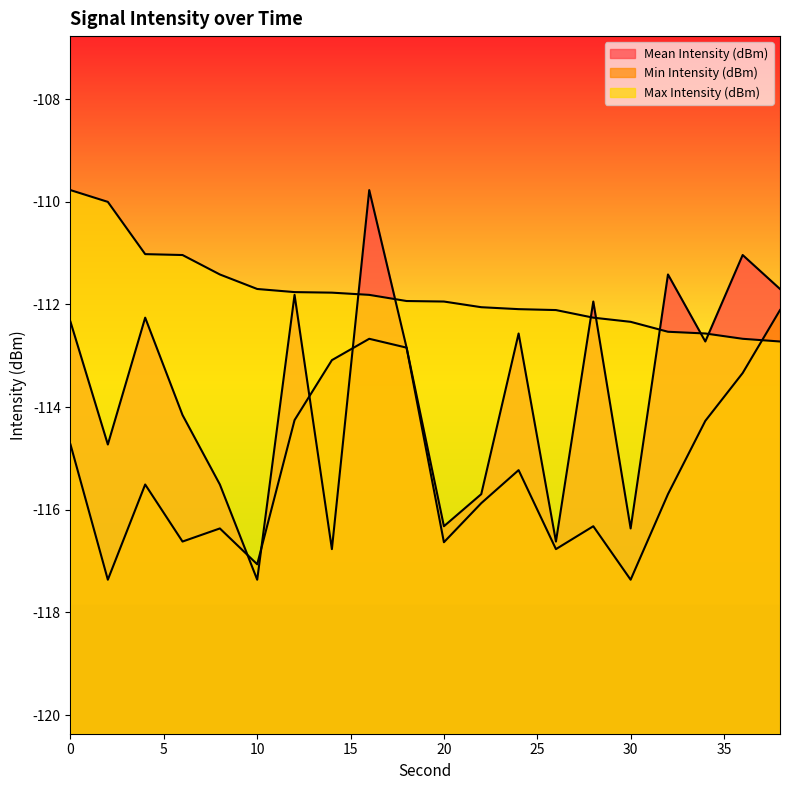

How many intersections are there between Min Intensity (dBm) and Max Intensity (dBm)?

1